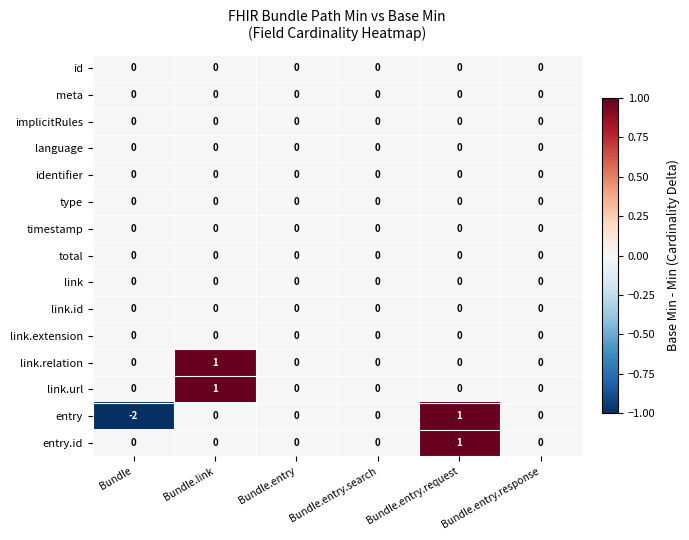

Is the value of link.extension at Bundle.entry greater than the value of entry.id at Bundle.entry.request?

No